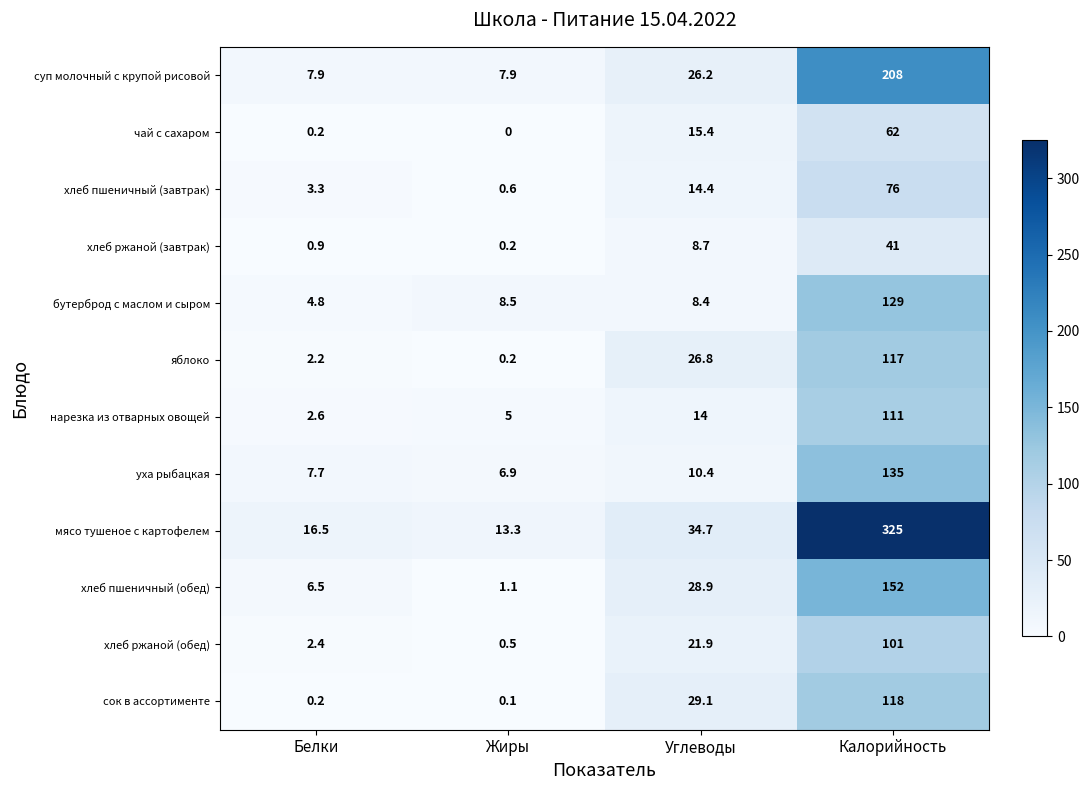

Which category has the highest value across all series?

Калорийность